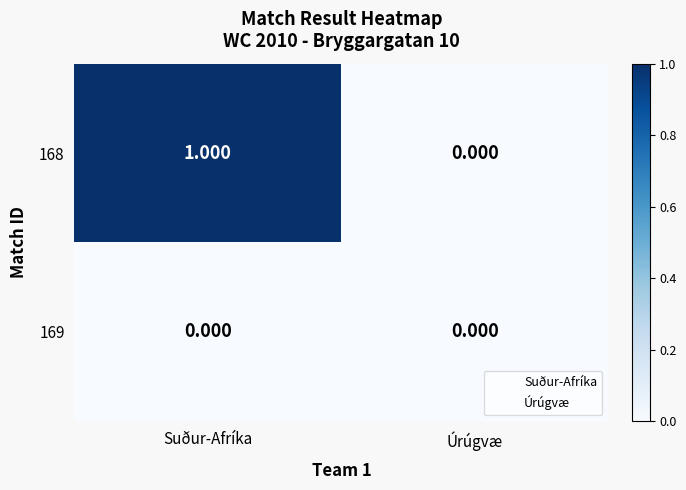

At which category does the chart reach its peak across all series?

Suður-Afríka